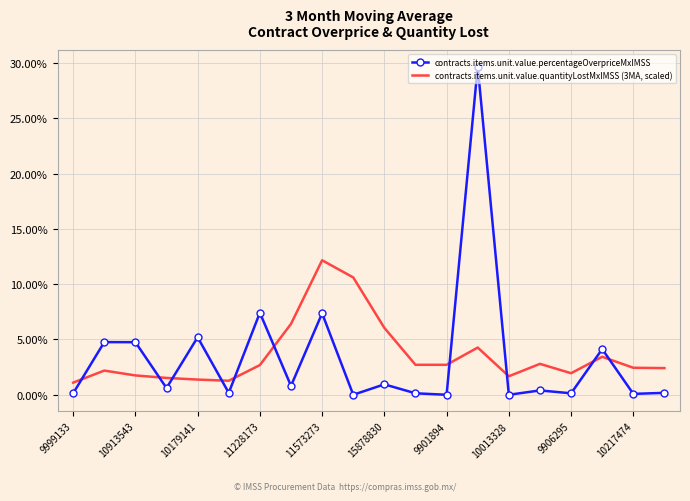

What are all the series names shown in the legend?

contracts.items.unit.value.percentageOverpriceMxIMSS, contracts.items.unit.value.quantityLostMxIMSS (3MA, scaled)